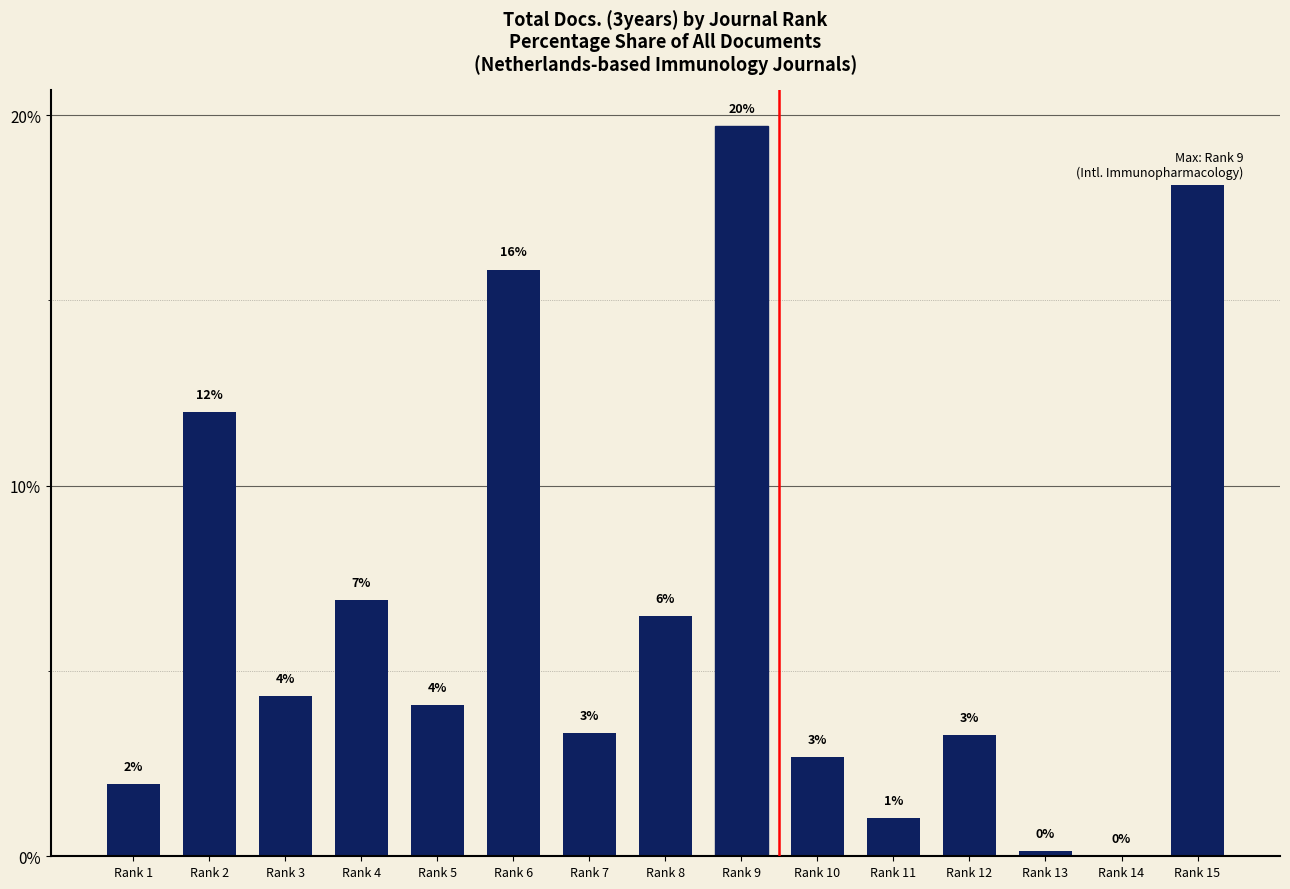

Is it true that the value at Rank 13 is 0.2?

False